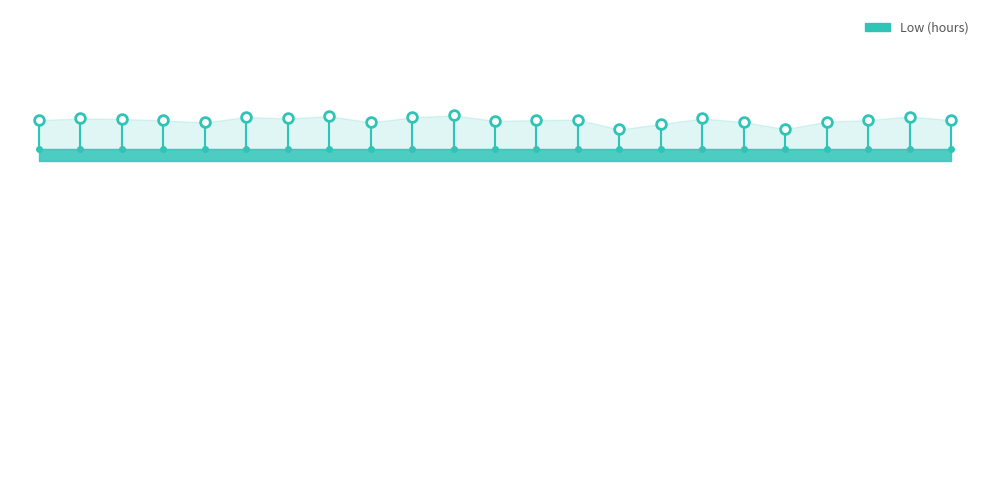

Reading left to right, extract all data points from this chart.

9.2	9.2	9.2	9.2	9.1	9.3	9.2	9.3	9.1	9.3	9.3	9.2	9.2	9.2	8.9	9.1	9.2	9.1	9.0	9.2	9.2	9.3	9.2